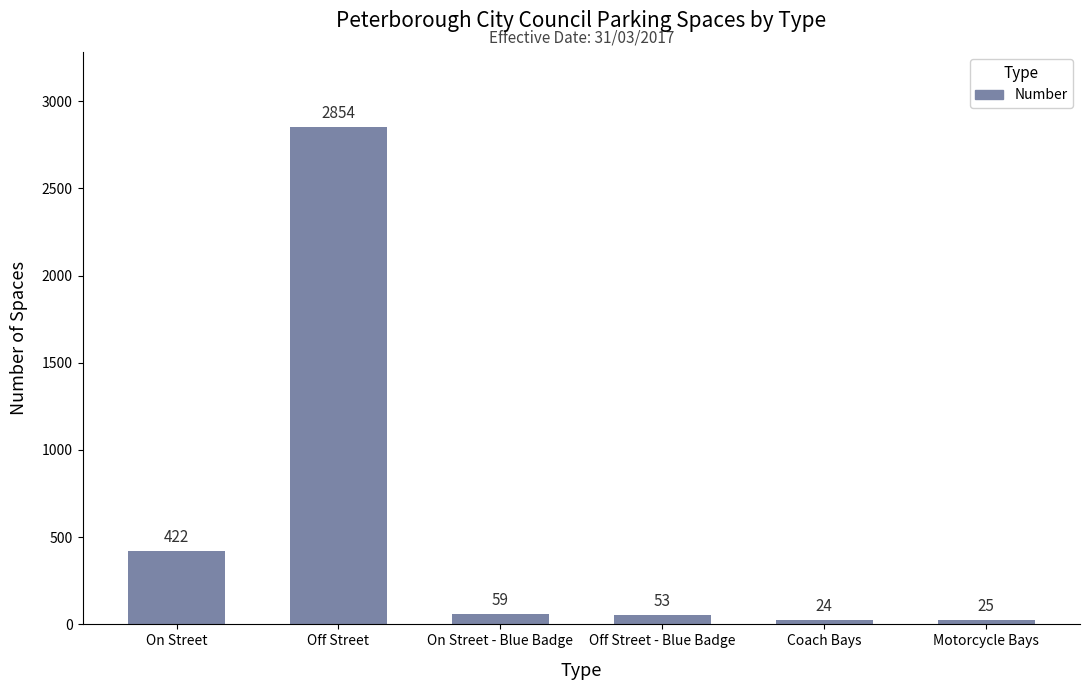

How many data points does each series have?

6